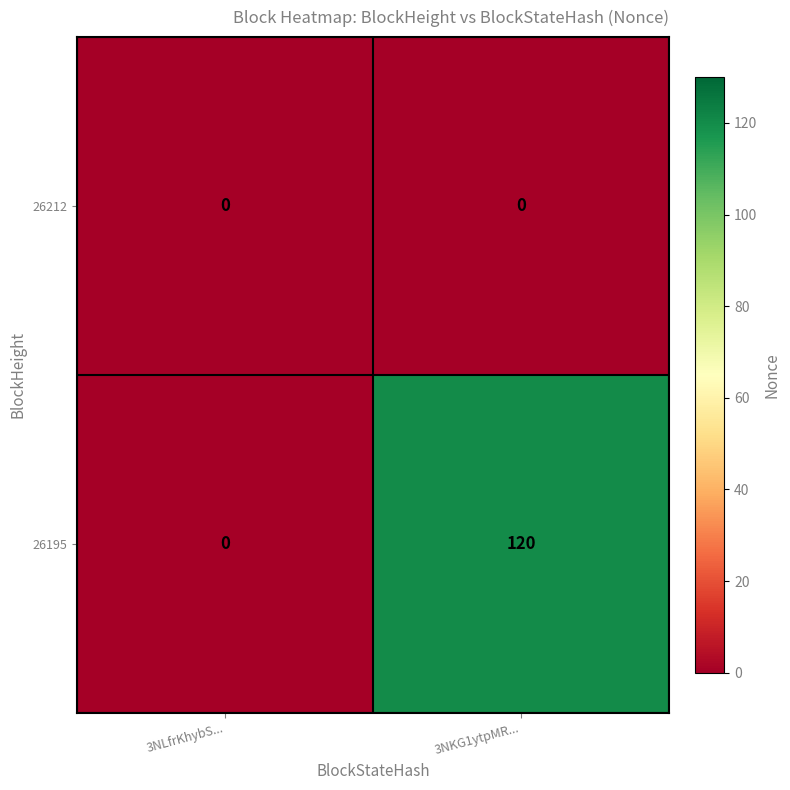

Reading left to right, transcribe all the data shown in this chart.

26212: 3NLfrKhybS...=0	3NKG1ytpMR...=0
26195: 3NLfrKhybS...=0	3NKG1ytpMR...=120